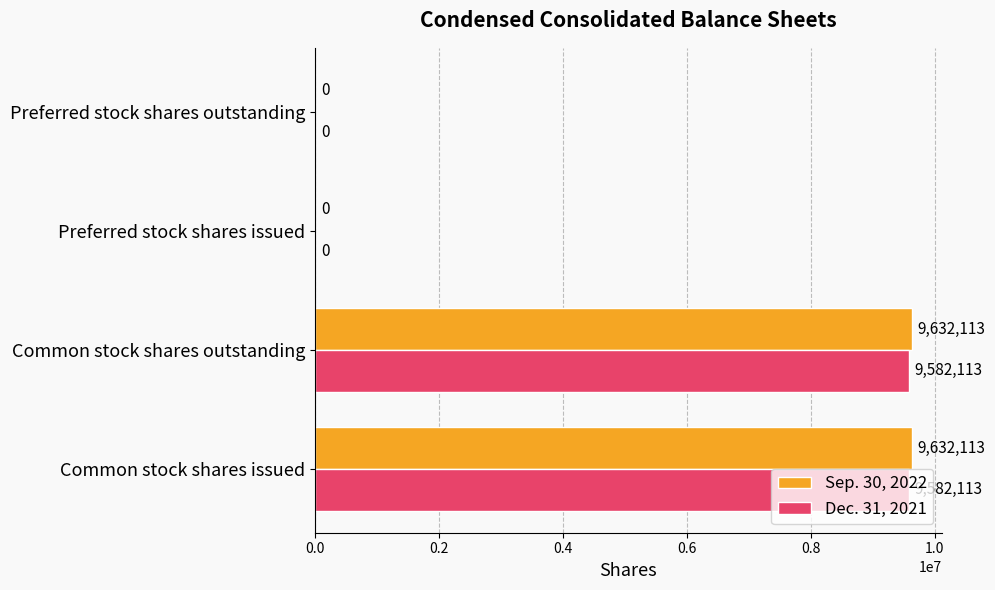

Is the value of Dec. 31, 2021 at Common stock shares issued greater than the value of Sep. 30, 2022 at Preferred stock shares issued?

Yes